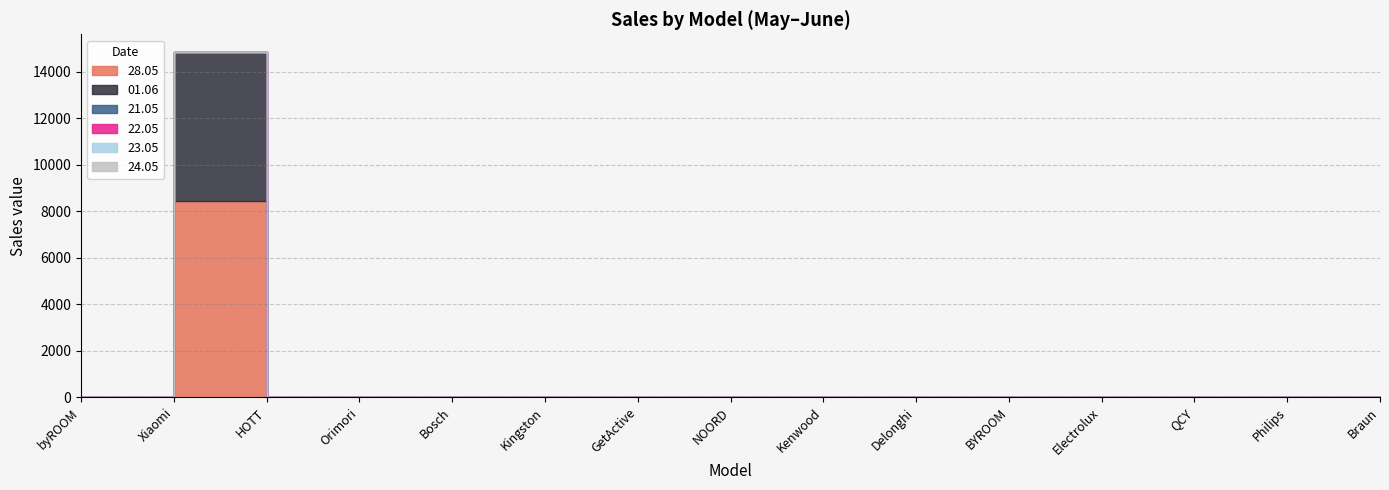

True or false: 22.05 and 24.05 cross at least once.

False